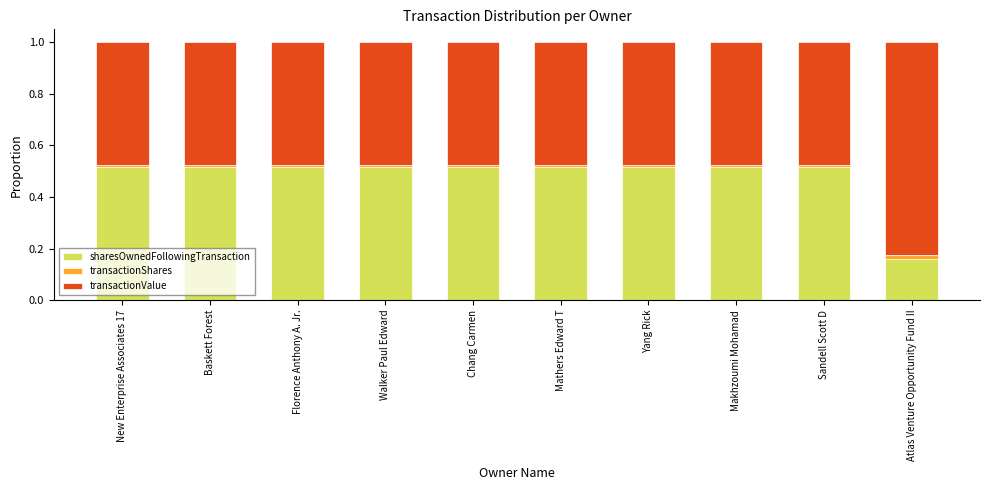

Which category has the lowest value in the sharesOwnedFollowingTransaction series?

Atlas Venture Opportunity Fund II